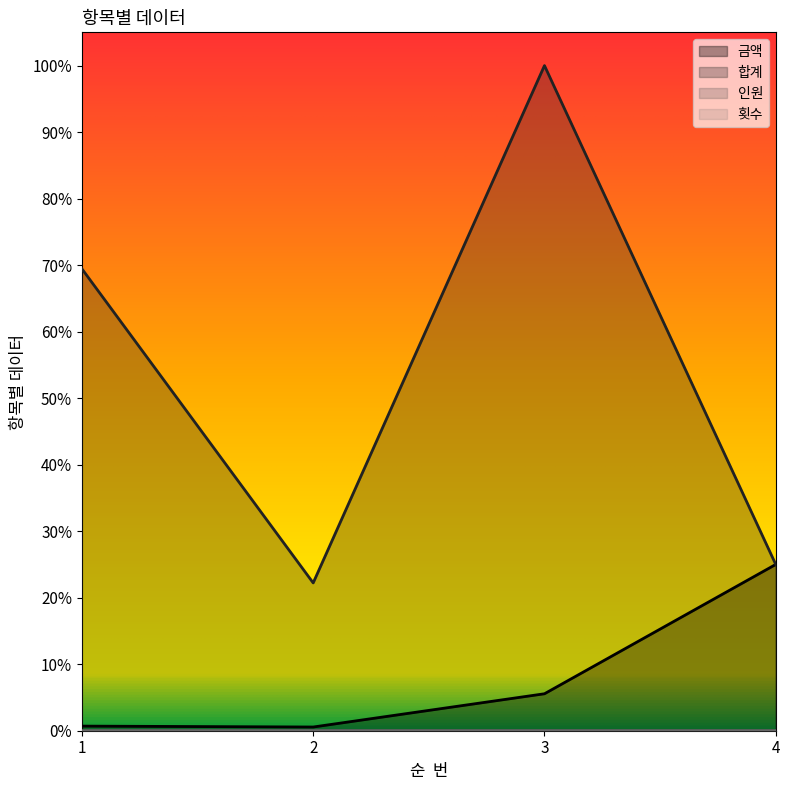

How many data points does each series have?

4